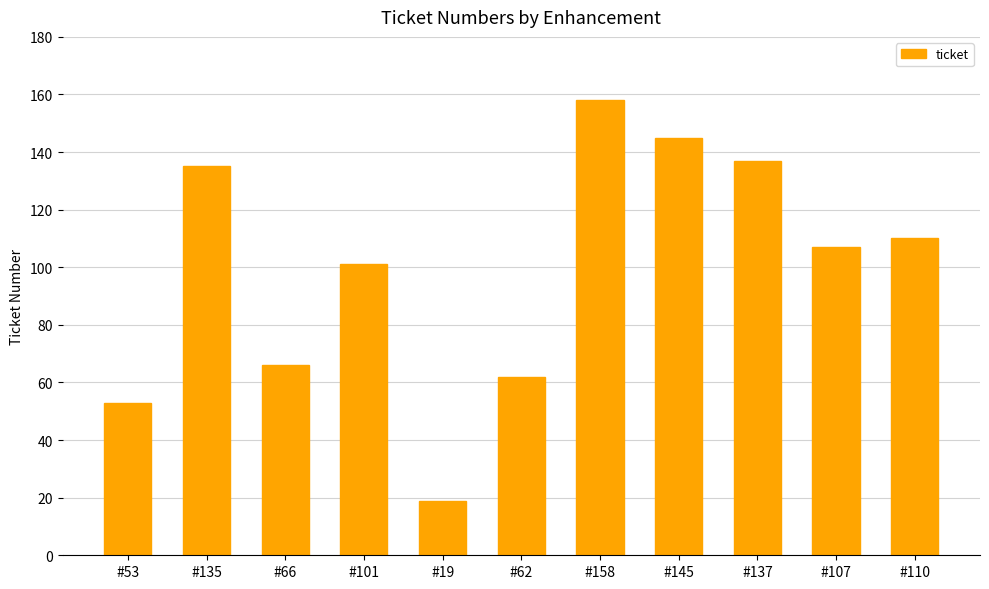

Are the bars horizontal?

No